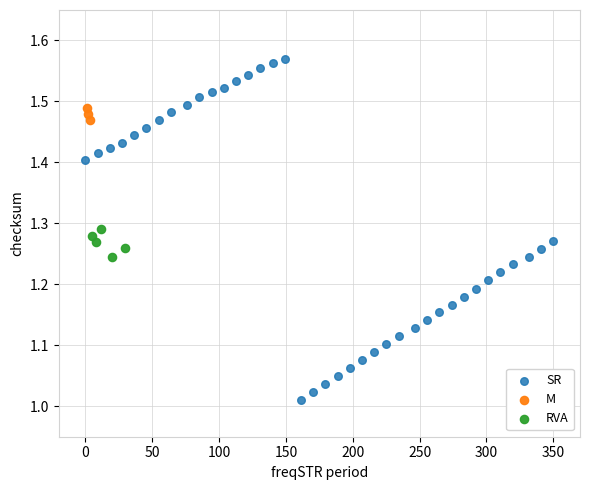

Which series has the widest spread of Y values?

SR